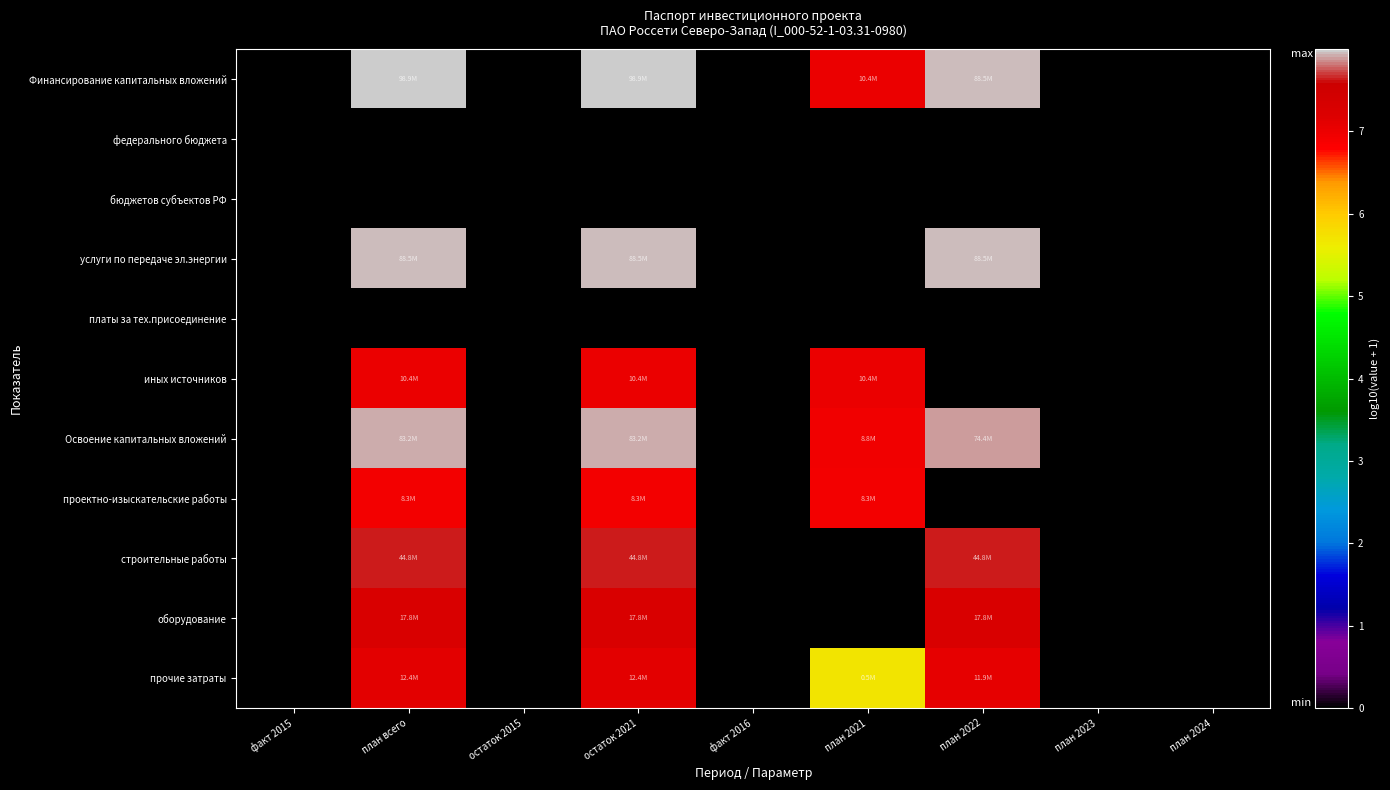

What is the spread (max minus min) of values at план всего?

8.0